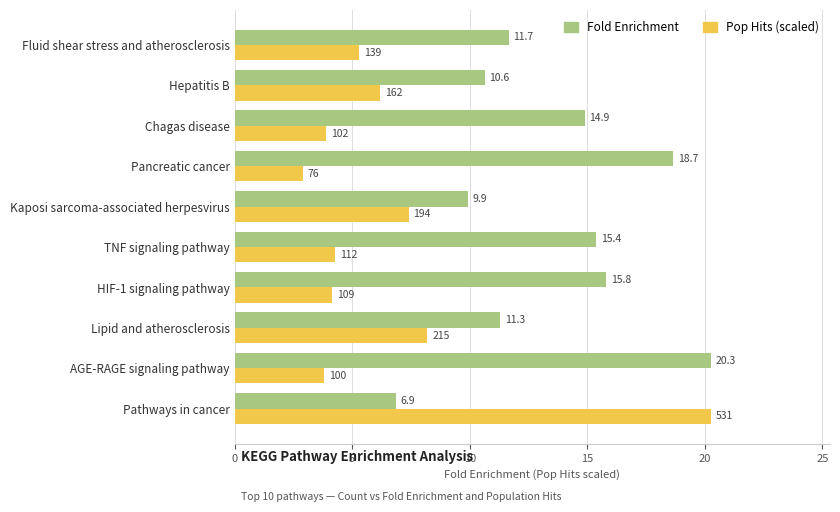

At which category is the sum across all series the highest?

Pathways in cancer